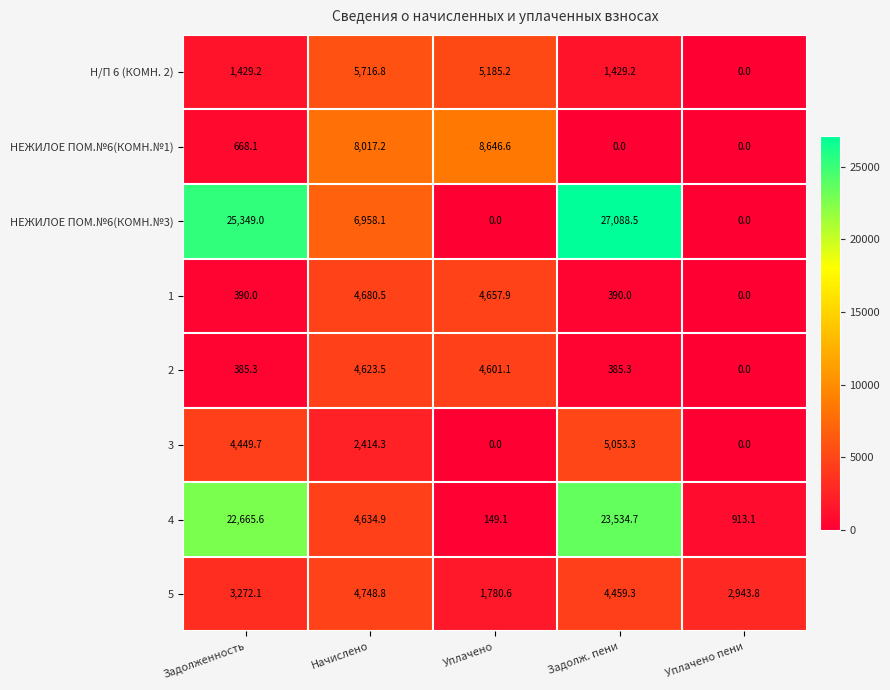

Rank the series at Задолженность from lowest to highest value.

2, 1, НЕЖИЛОЕ ПОМ.№6(КОМН.№1), Н/П 6 (КОМН. 2), 5, 3, 4, НЕЖИЛОЕ ПОМ.№6(КОМН.№3)